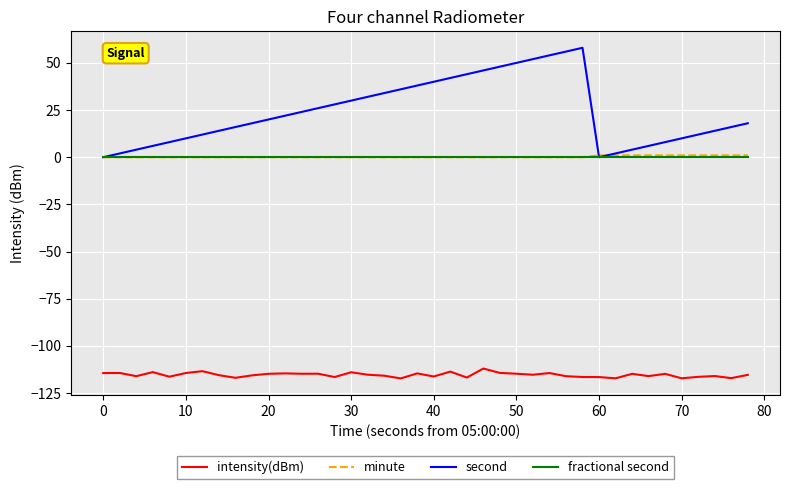

How many lines are shown in the chart?

4